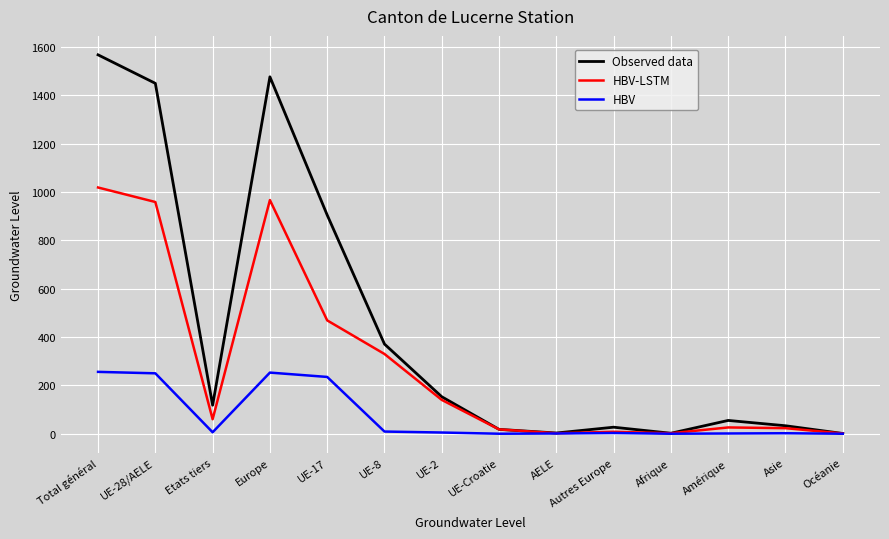

Count the number of data series in this chart.

3